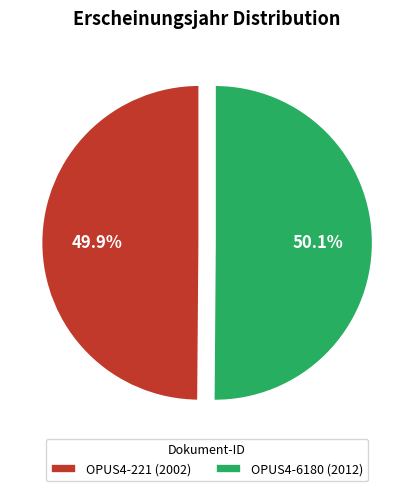

What is the ratio of the value at OPUS4-6180 (2012) to the value at OPUS4-221 (2002)?

1.0